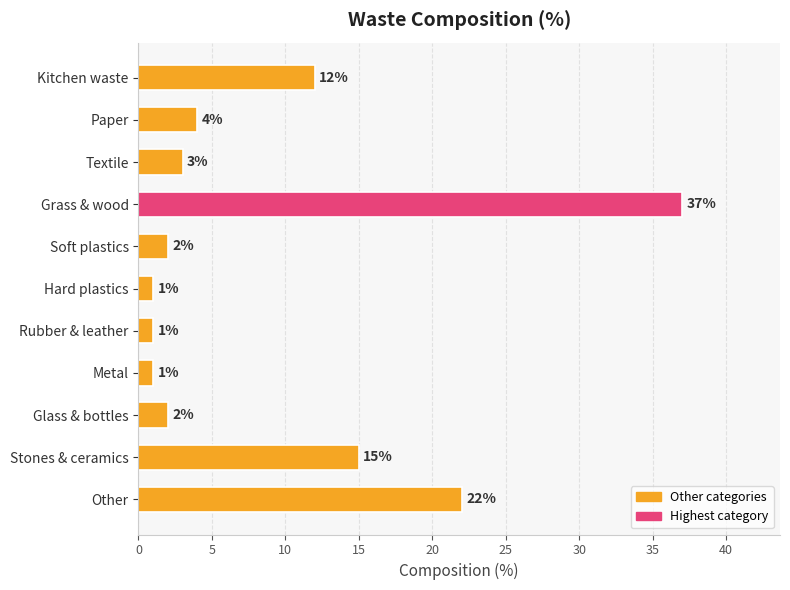

What is the difference between the maximum and second lowest values?

36